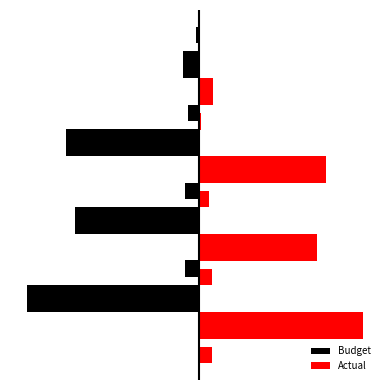

How many bars are there in each group?

2